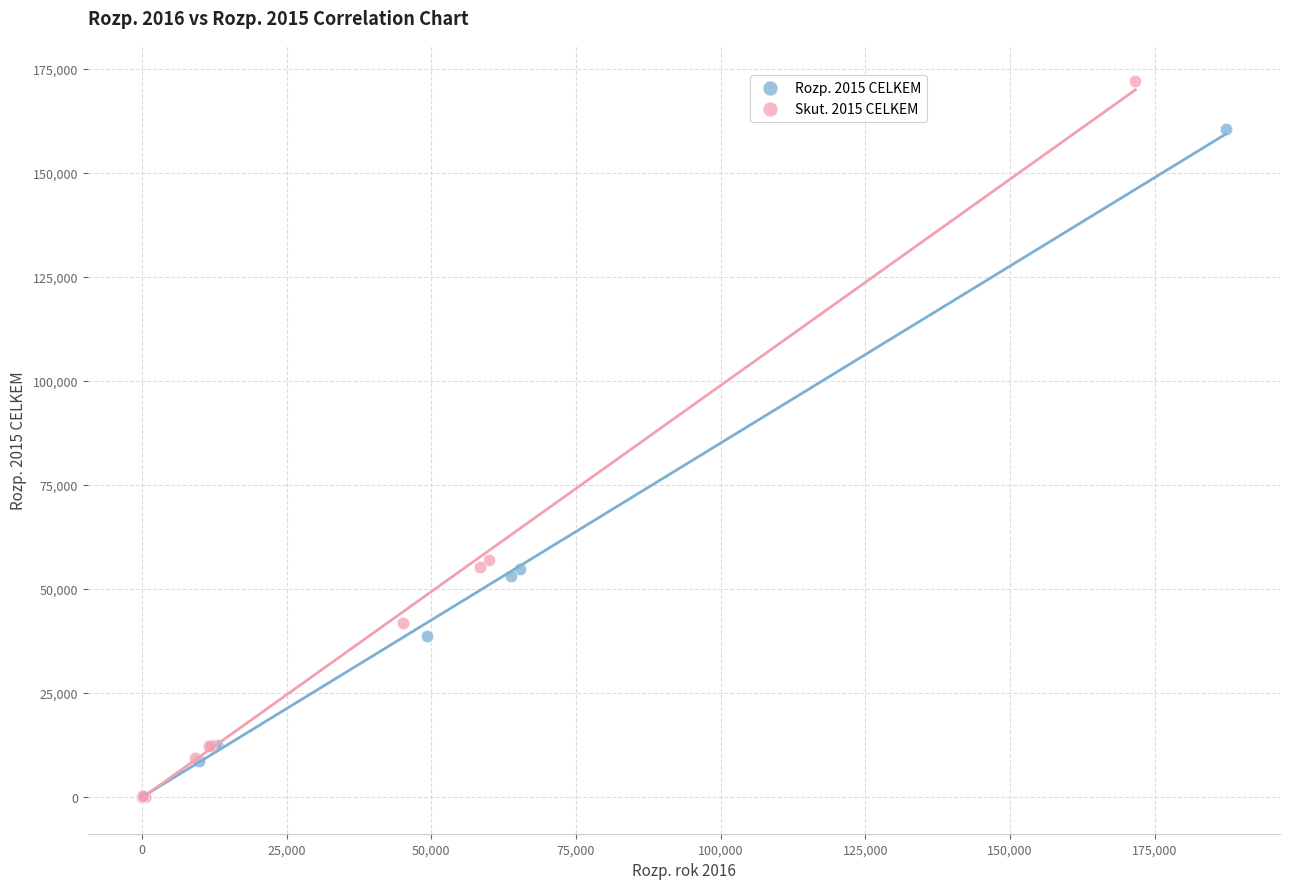

Which series has the largest Y range (max minus min)?

Skut. 2015 CELKEM